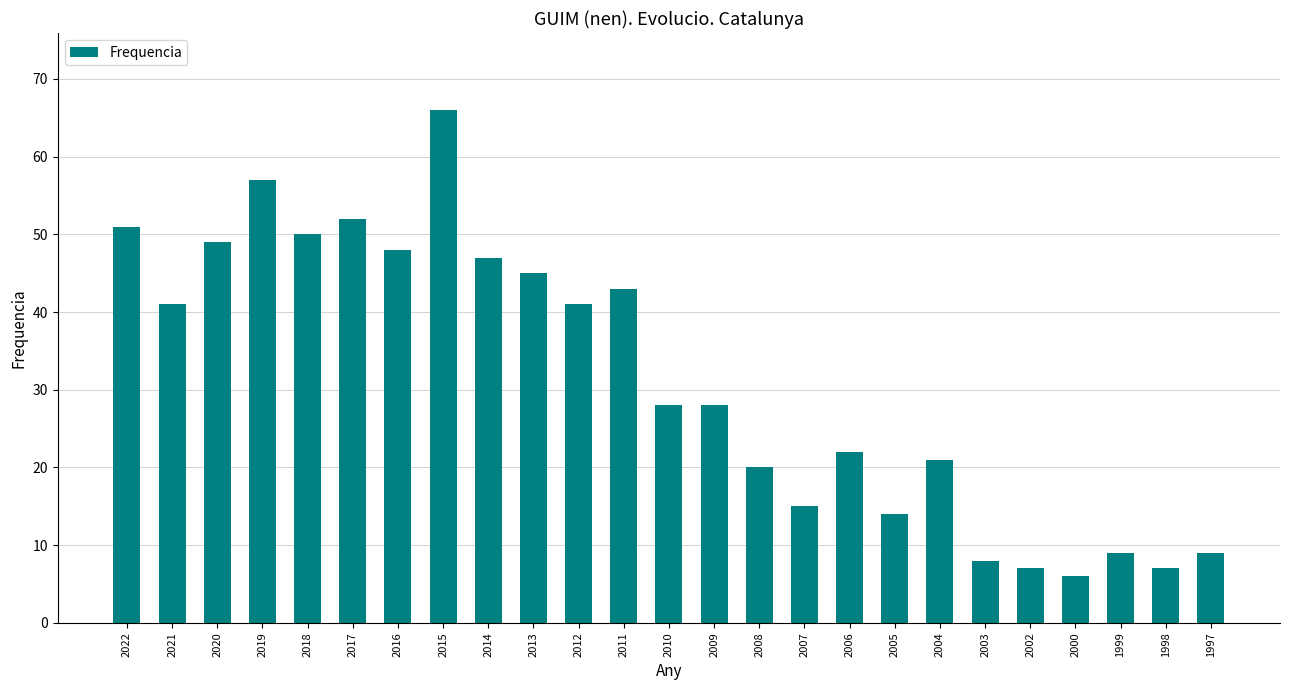

How many bars are there in total?

25